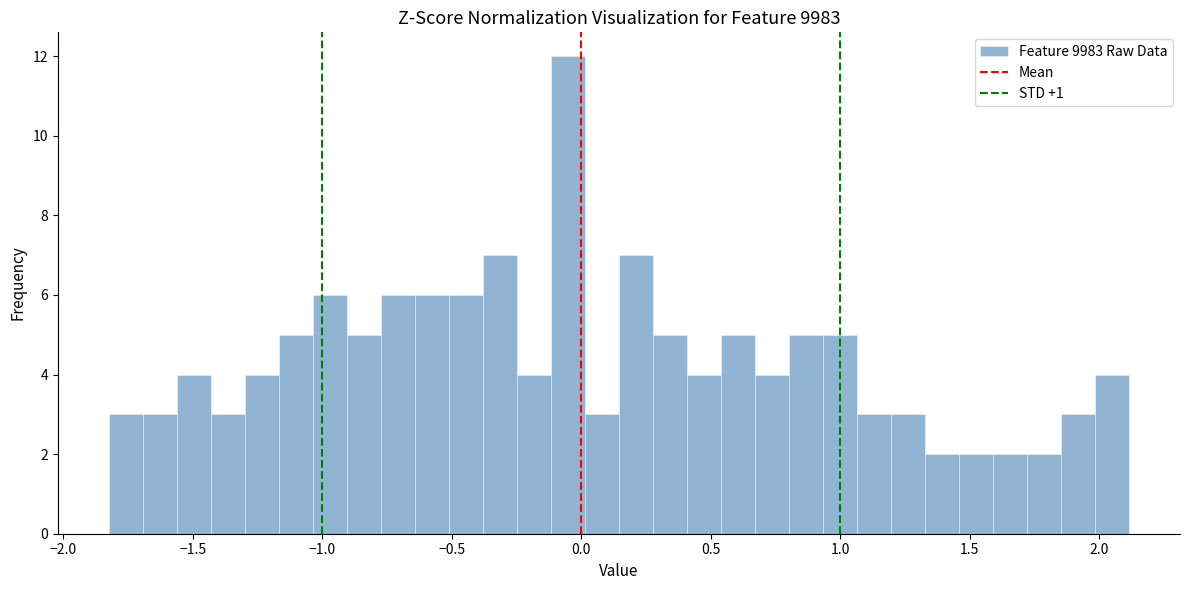

Around what value on the x-axis is the tallest bar? Give the approximate position of its centre, as read against the axis.

-0.05